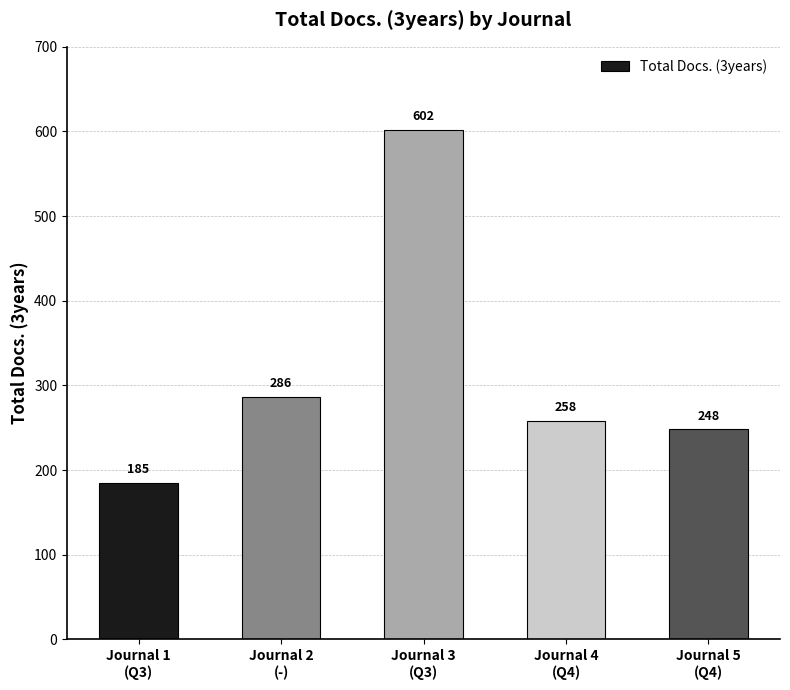

Reading left to right, extract all data points from this chart.

185	286	602	258	248